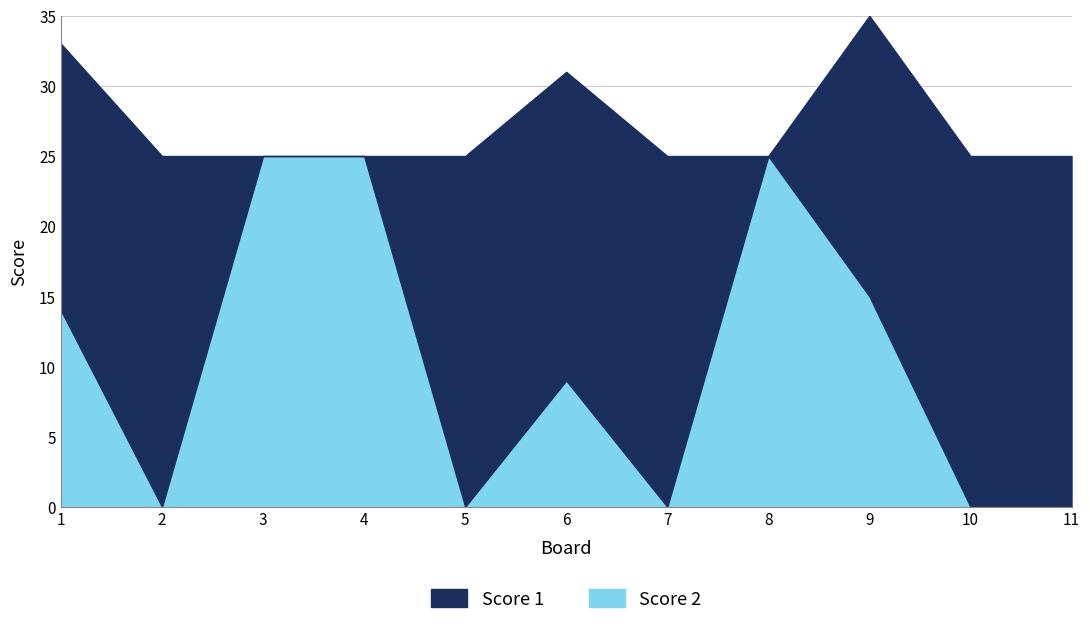

The chart shows a value of 25 at 1. True or false?

False